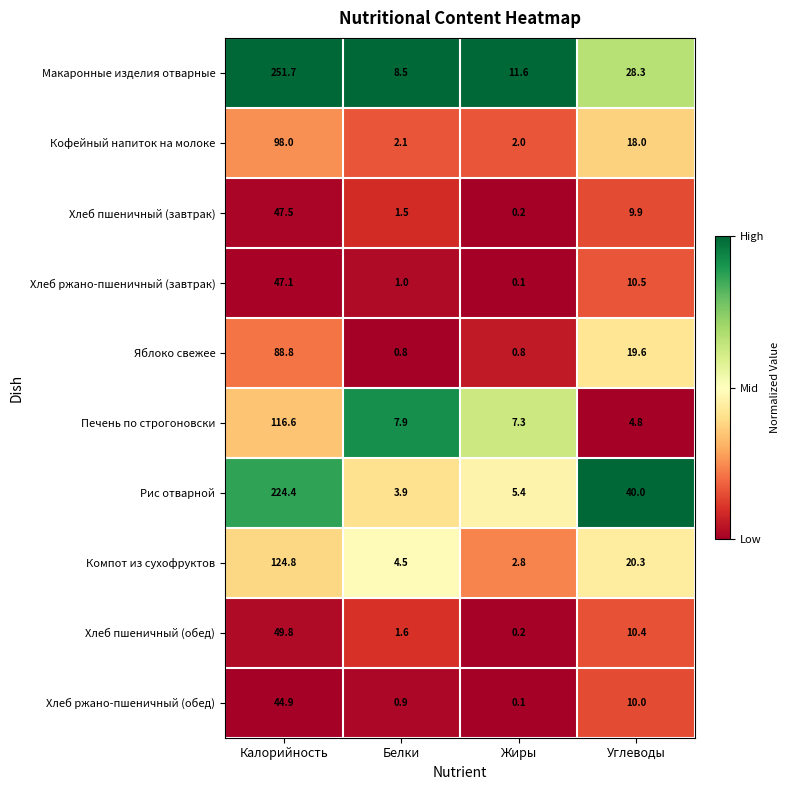

Read the Хлеб пшеничный (обед) value at Углеводы.

10.4